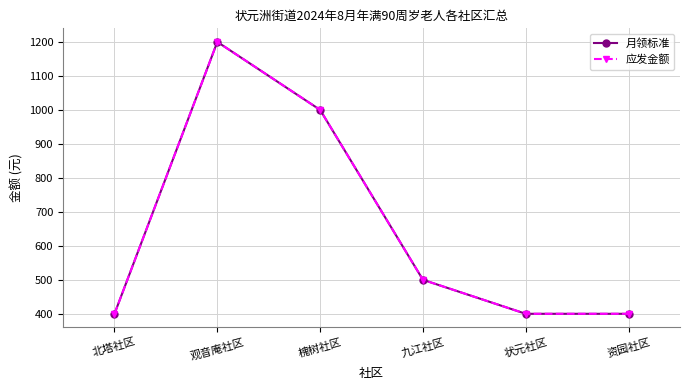

Is this an area chart (filled region under the line)?

No